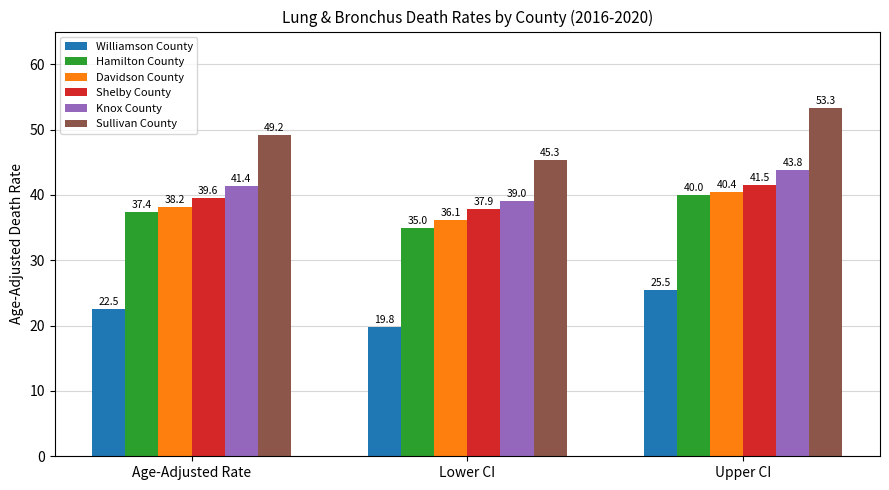

What is the difference between the Shelby County values at Upper CI and Lower CI?

3.6